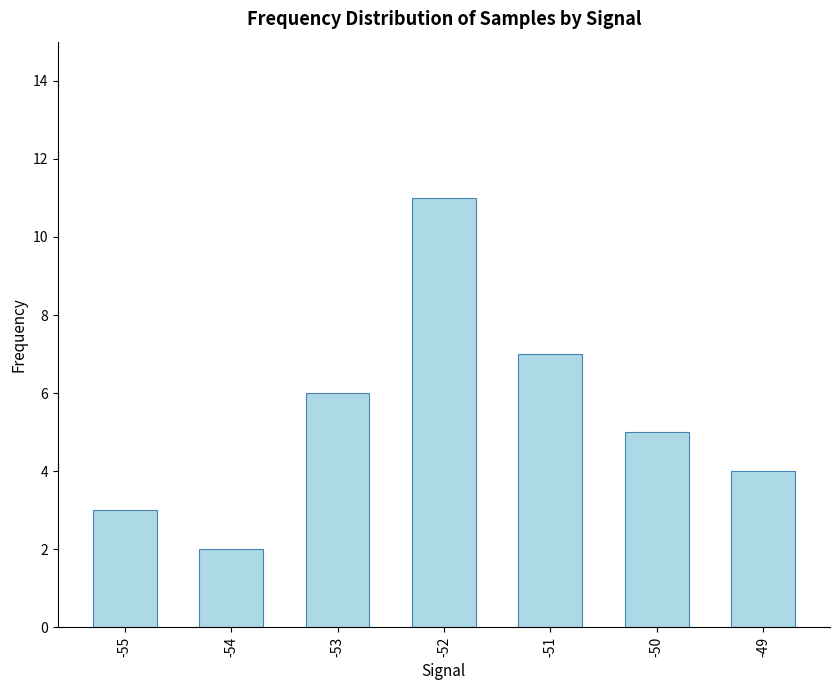

True or false: the data shows 4 at -49.

True